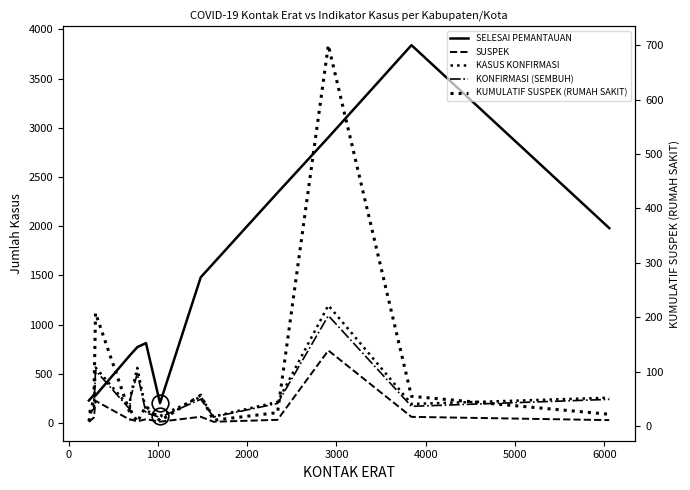

What is the minimum value shown in the chart?

8